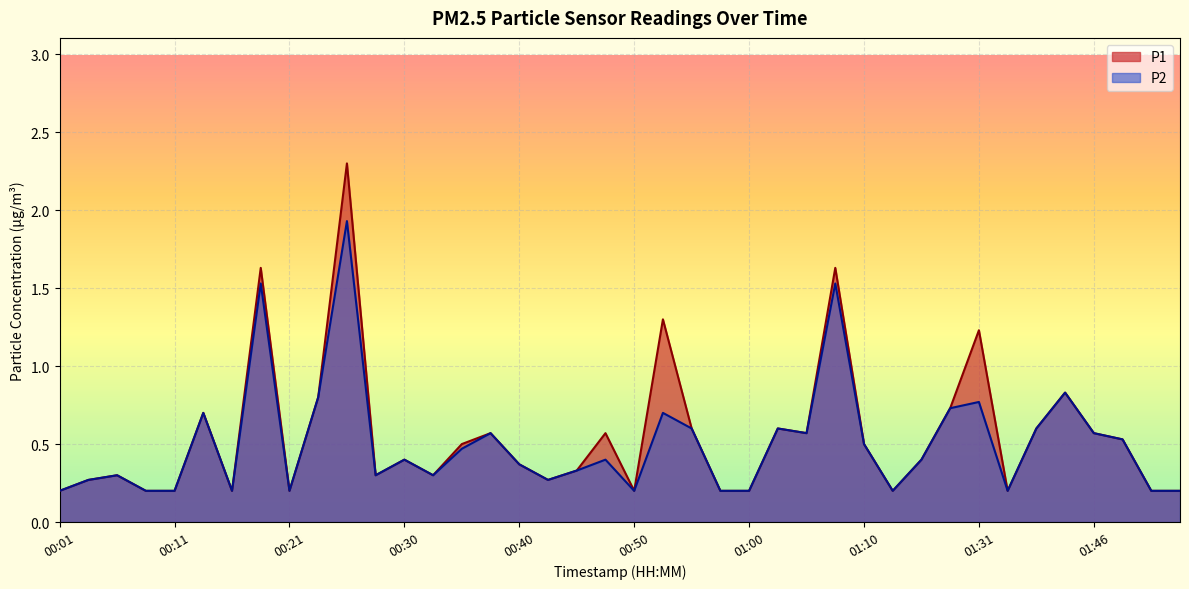

At which category does P2 reach its first local valley?

00:16